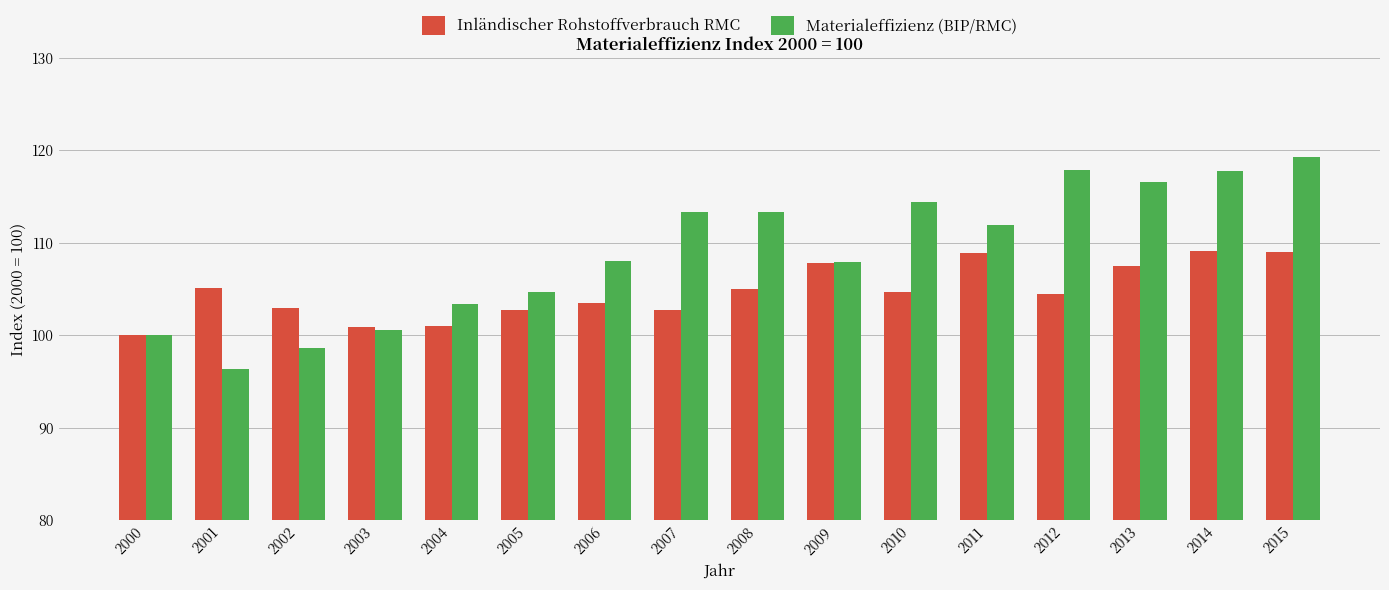

Is the value of Materialeffizienz (BIP/RMC) at 2004 greater than the value of Inländischer Rohstoffverbrauch RMC at 2001?

No